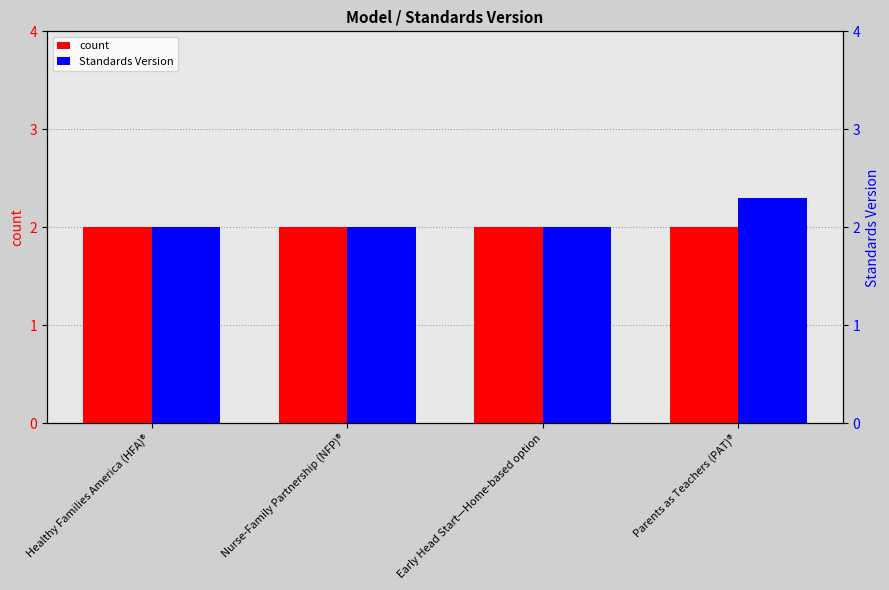

Reading left to right, transcribe all the data shown in this chart.

count: Healthy Families America (HFA)®=2.0	Nurse-Family Partnership (NFP)®=2.0	Early Head Start—Home-based option=2.0	Parents as Teachers (PAT)®=2.0
Standards Version: Healthy Families America (HFA)®=2.0	Nurse-Family Partnership (NFP)®=2.0	Early Head Start—Home-based option=2.0	Parents as Teachers (PAT)®=2.3